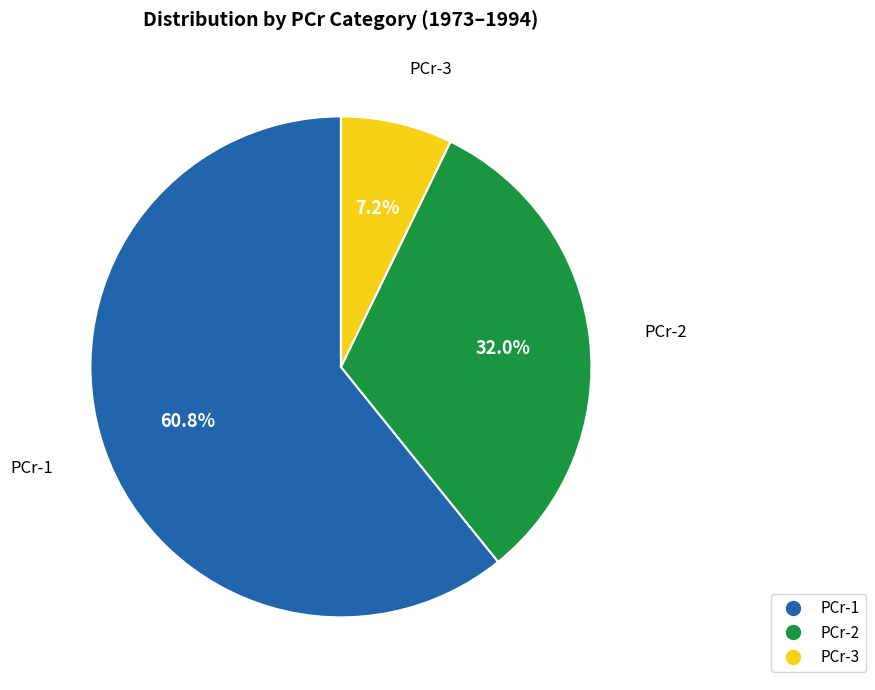

Do PCr-3 and PCr-2 together represent more than half of the pie?

No